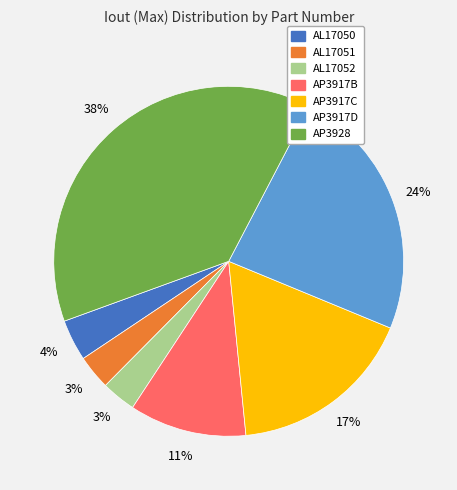

The AL17052 slice represents 3% of the pie. True or false?

True